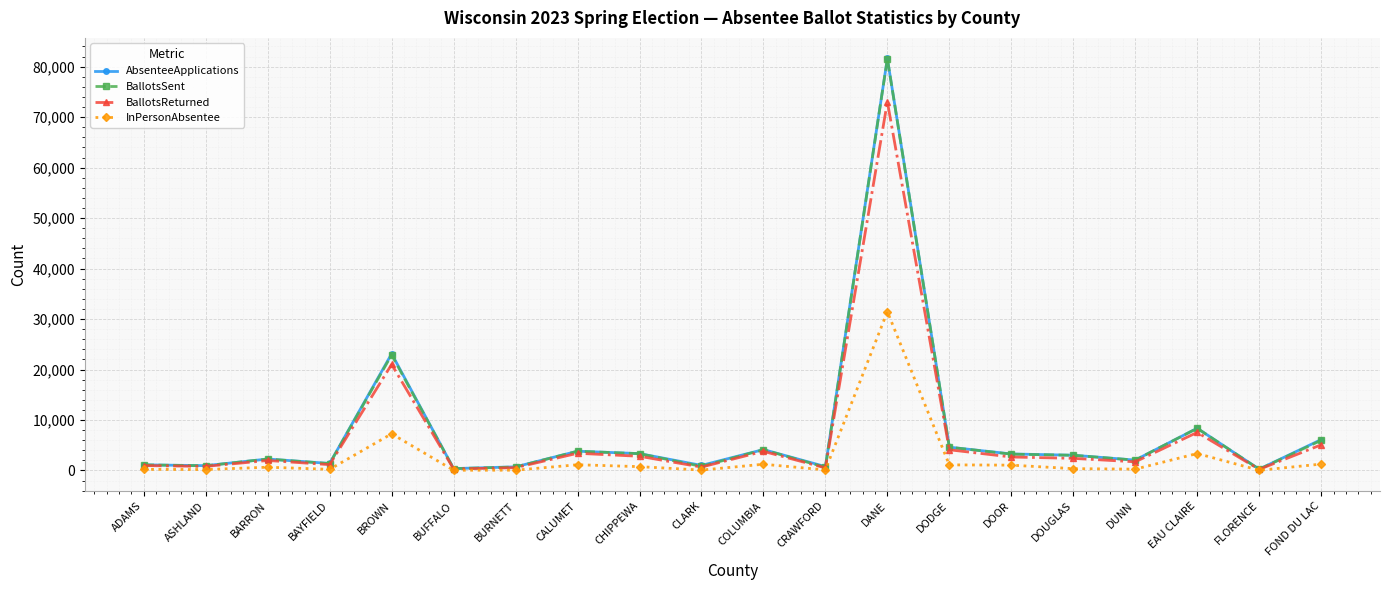

At which category is the sum across all series the highest?

DANE